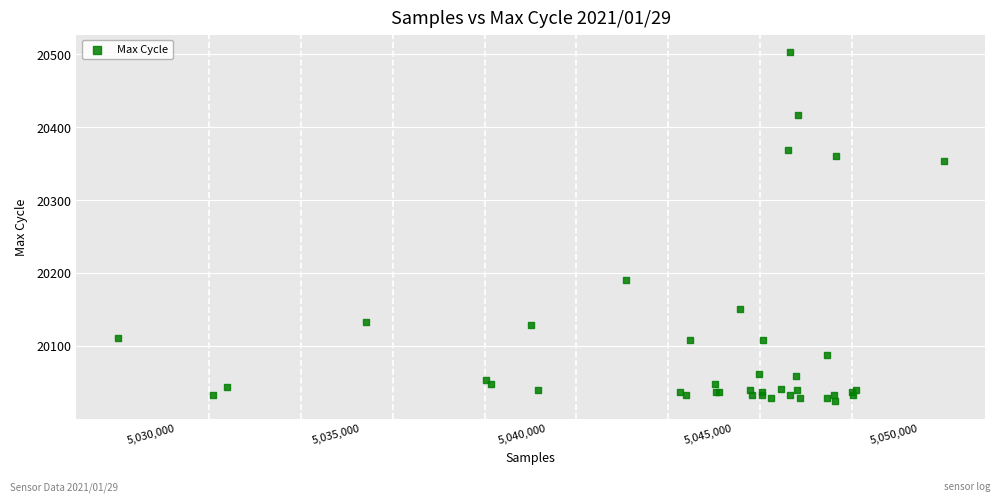

What Y value in the scatter plot is closest to 20263?

20190